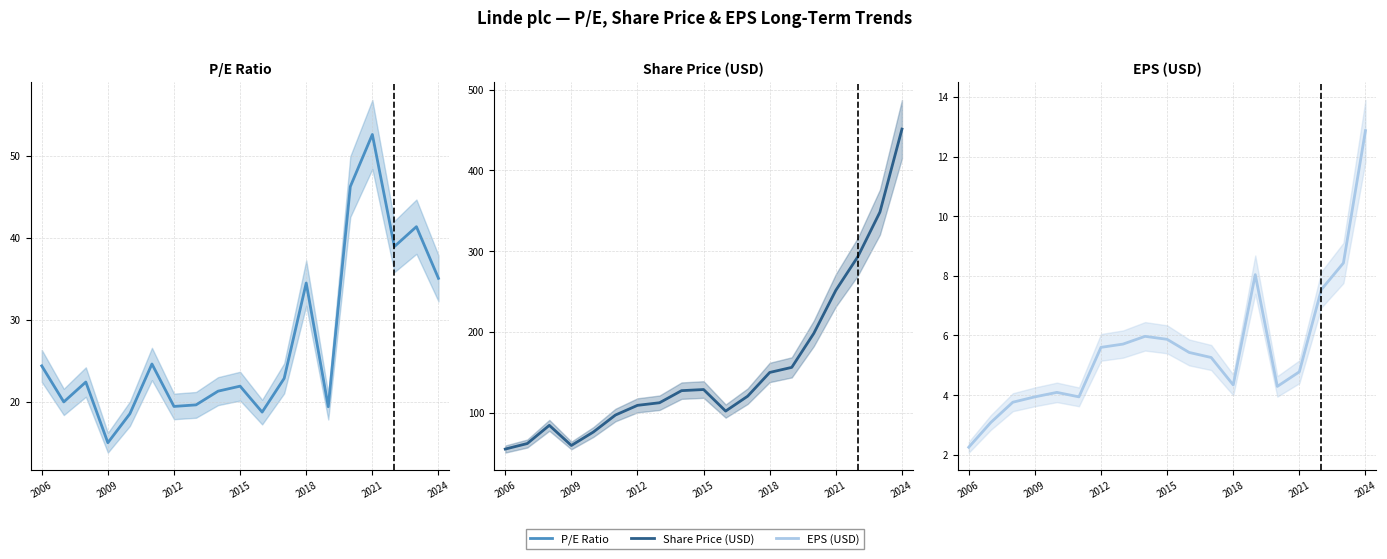

What is the difference between the highest and lowest values at 7?

106.5